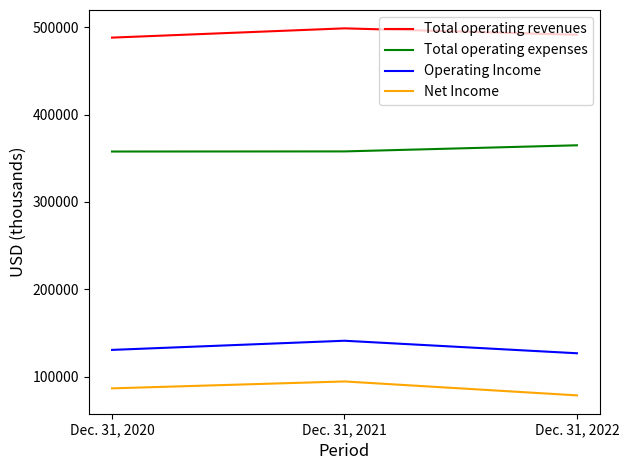

What is the difference between the highest and lowest values at Dec. 31, 2020?

401818